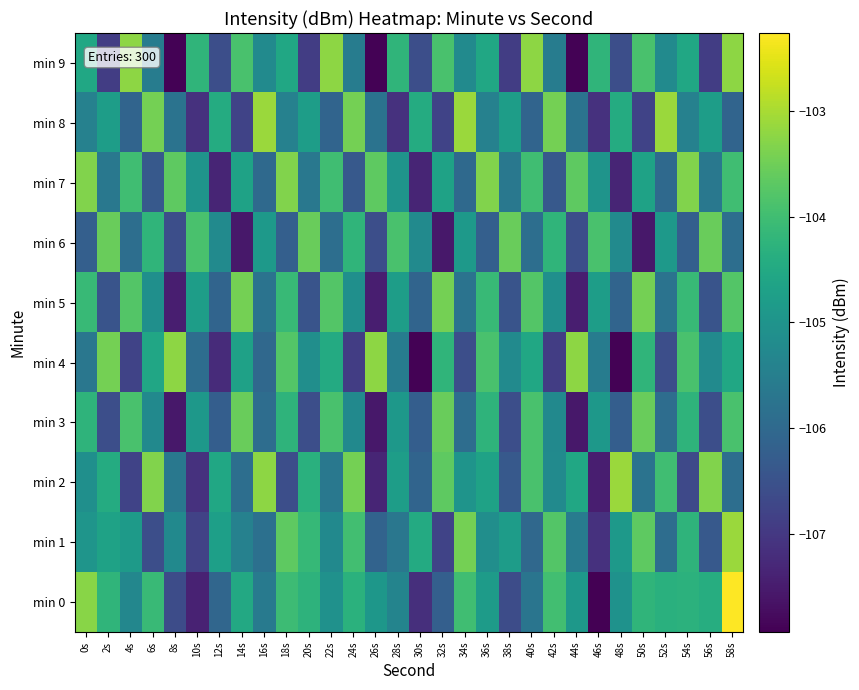

Which series has the widest spread of values?

min 0